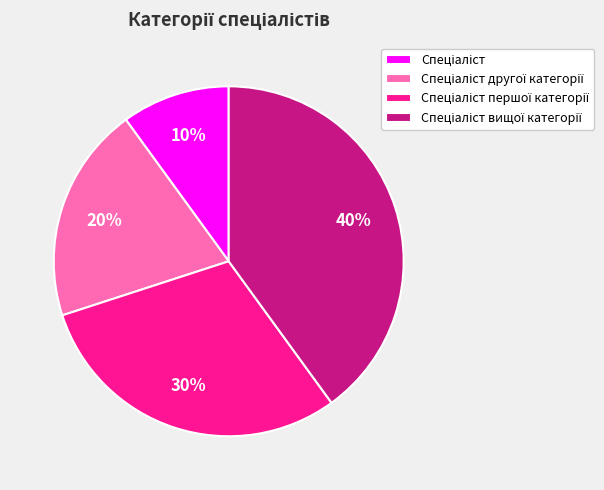

To the nearest percent, what is the average slice percentage?

25%